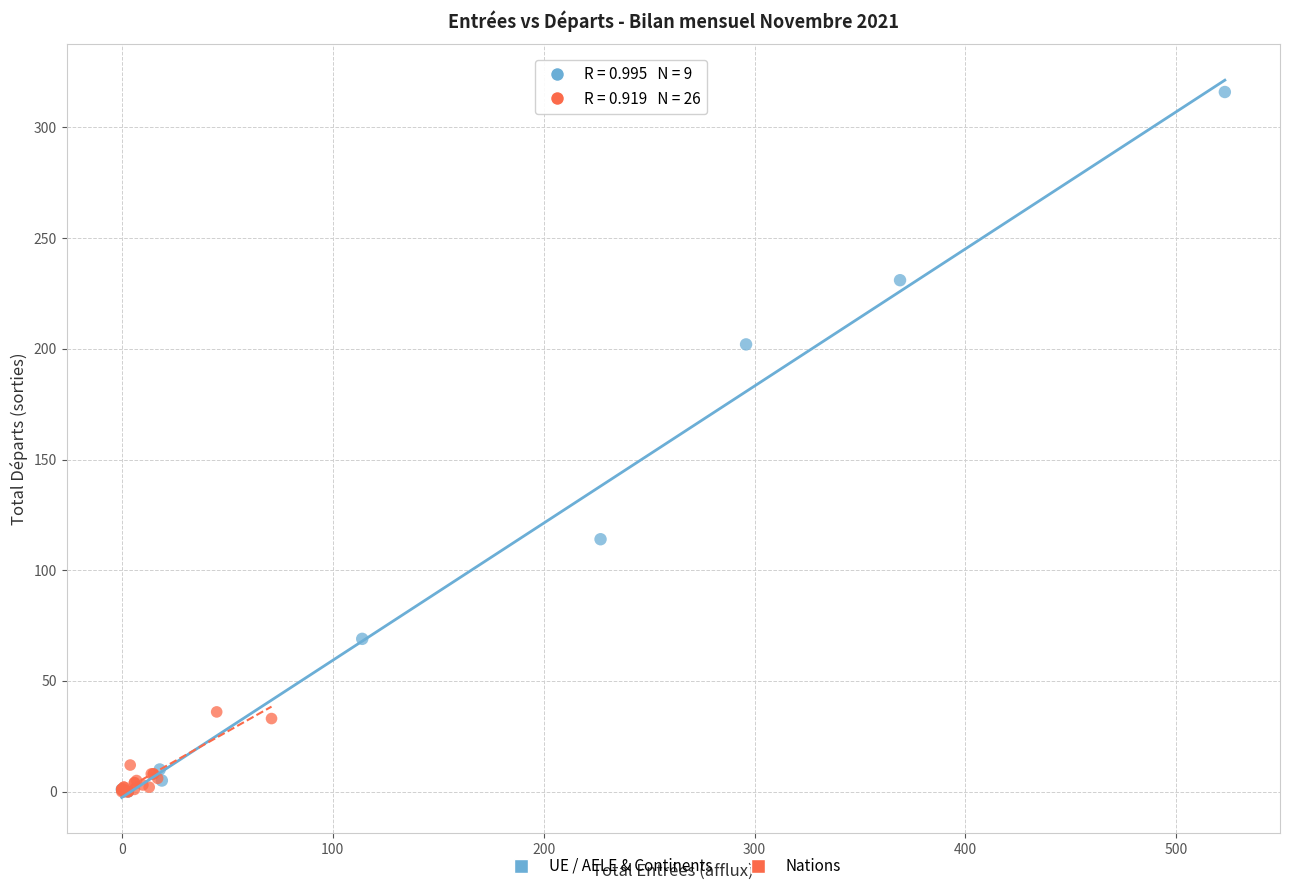

Which series has the largest Y range (max minus min)?

UE / AELE & Continents